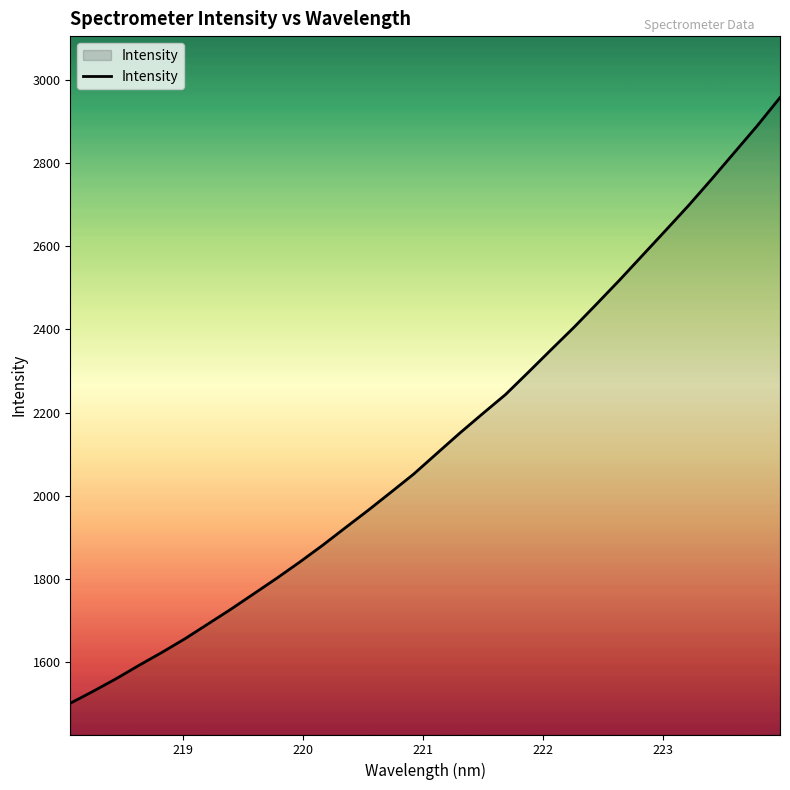

Does the chart have visible grid lines?

No